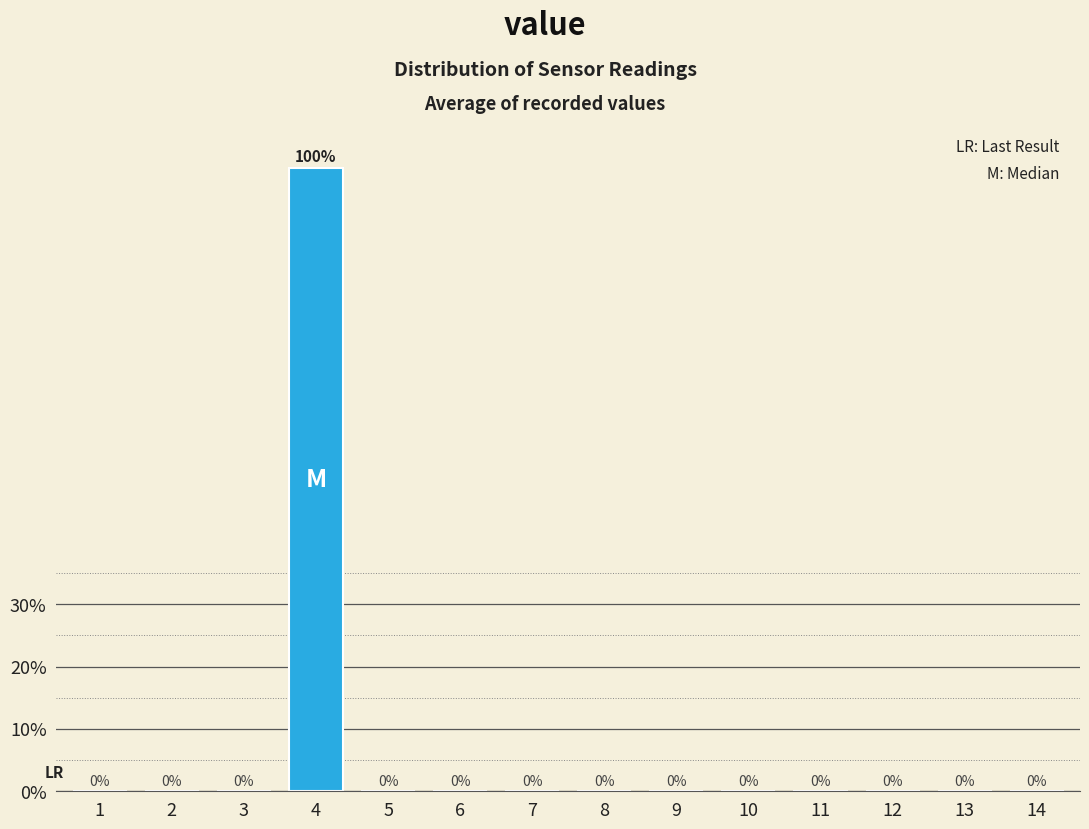

Reading left to right, what are all the values shown in this chart?

1=0	2=0	3=0	4=100	5=0	6=0	7=0	8=0	9=0	10=0	11=0	12=0	13=0	14=0